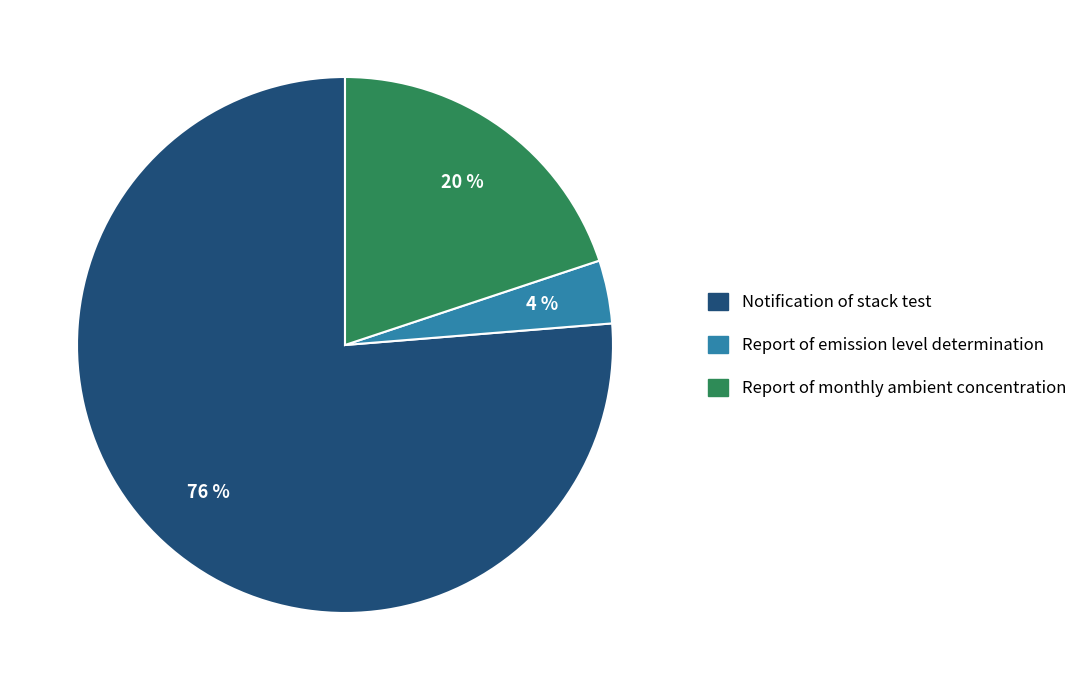

How many segments does this pie chart have?

3